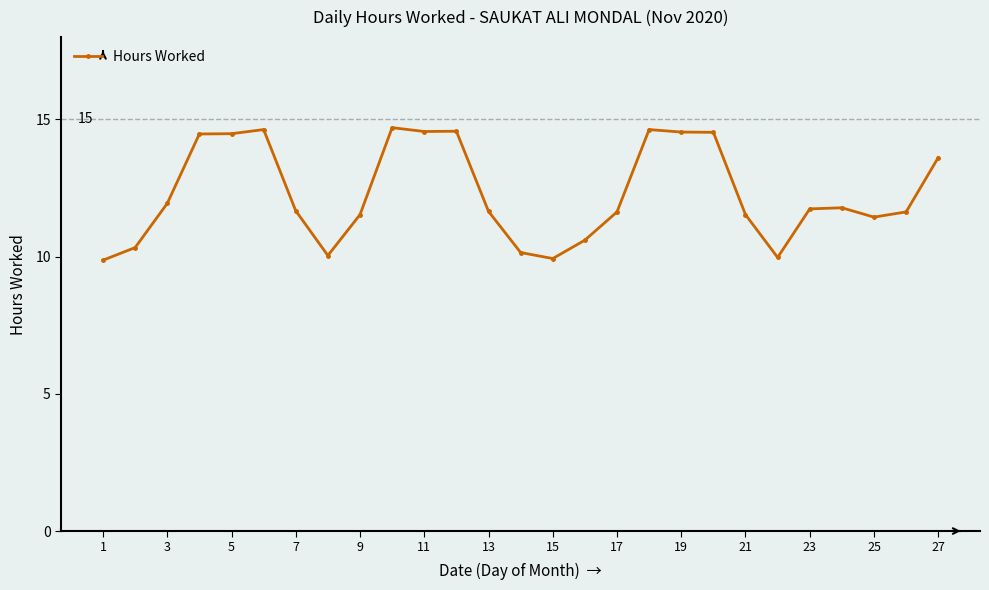

True or false: the data has more than 1 interior local peaks.

True